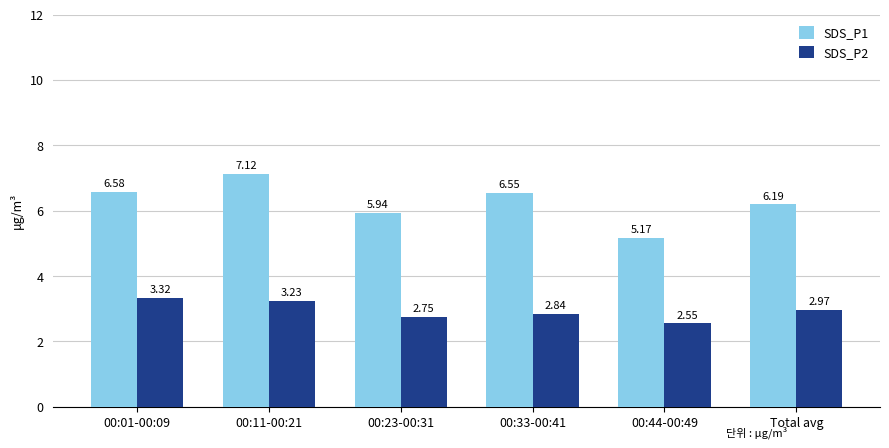

Between 00:33-00:41 and Total avg, which series saw the biggest shift?

SDS_P1